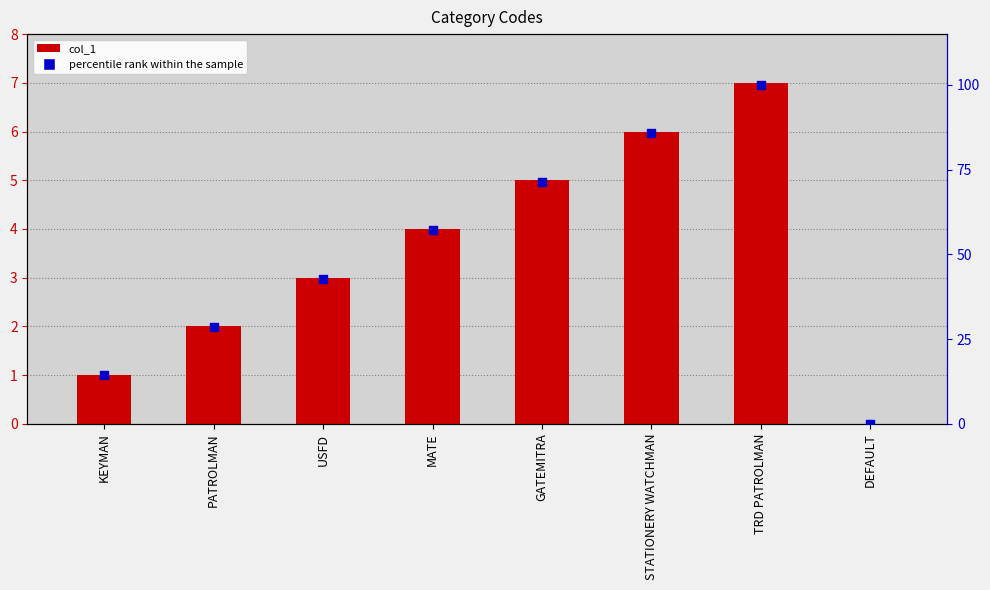

Which series contains the lowest Y value?

col_1